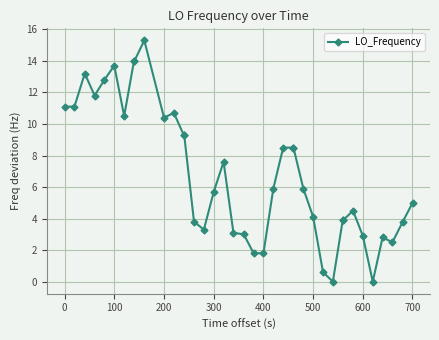

What is the greatest value displayed?

15.3